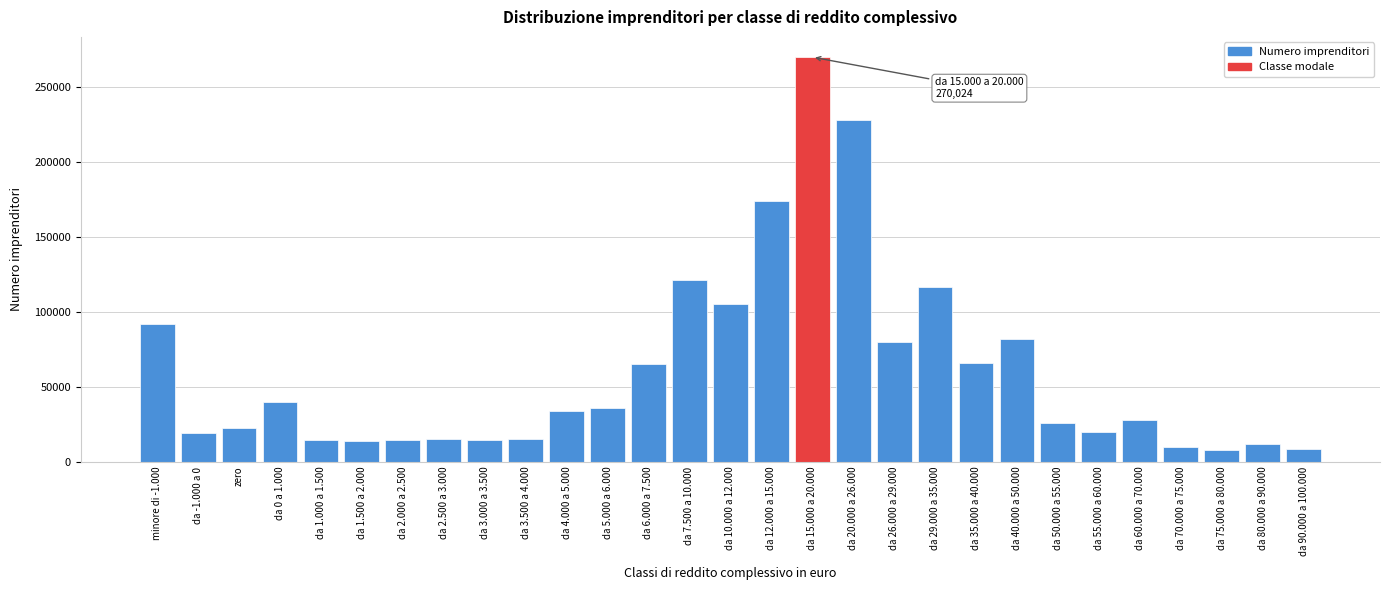

Which category has the highest value across all series?

da 15.000 a 20.000